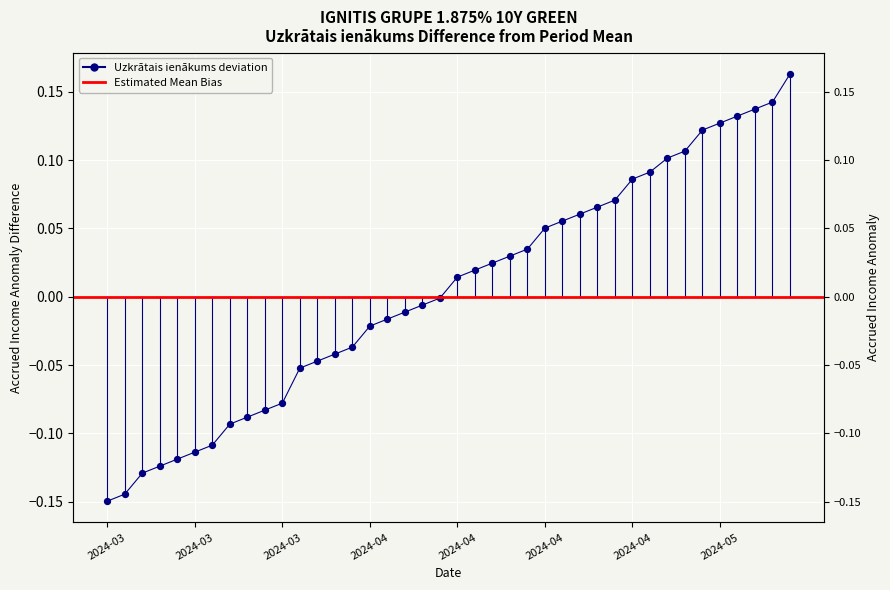

What is the change in value from 2024-05-03 to 2024-04-16?

+0.1